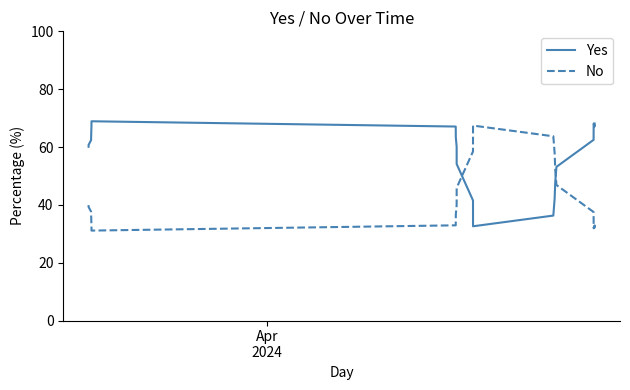

List the series in order of their overall mean, highest first.

Yes, No